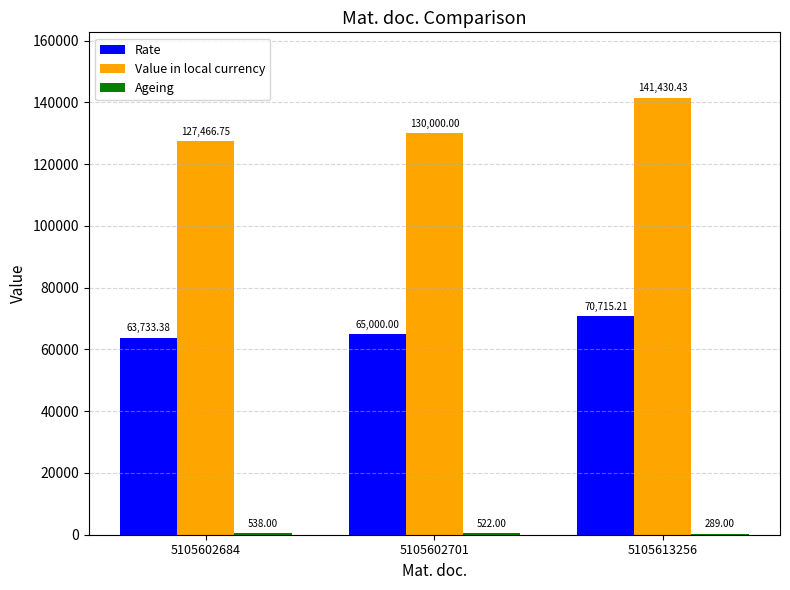

Which series has the largest total across all categories?

Value in local currency